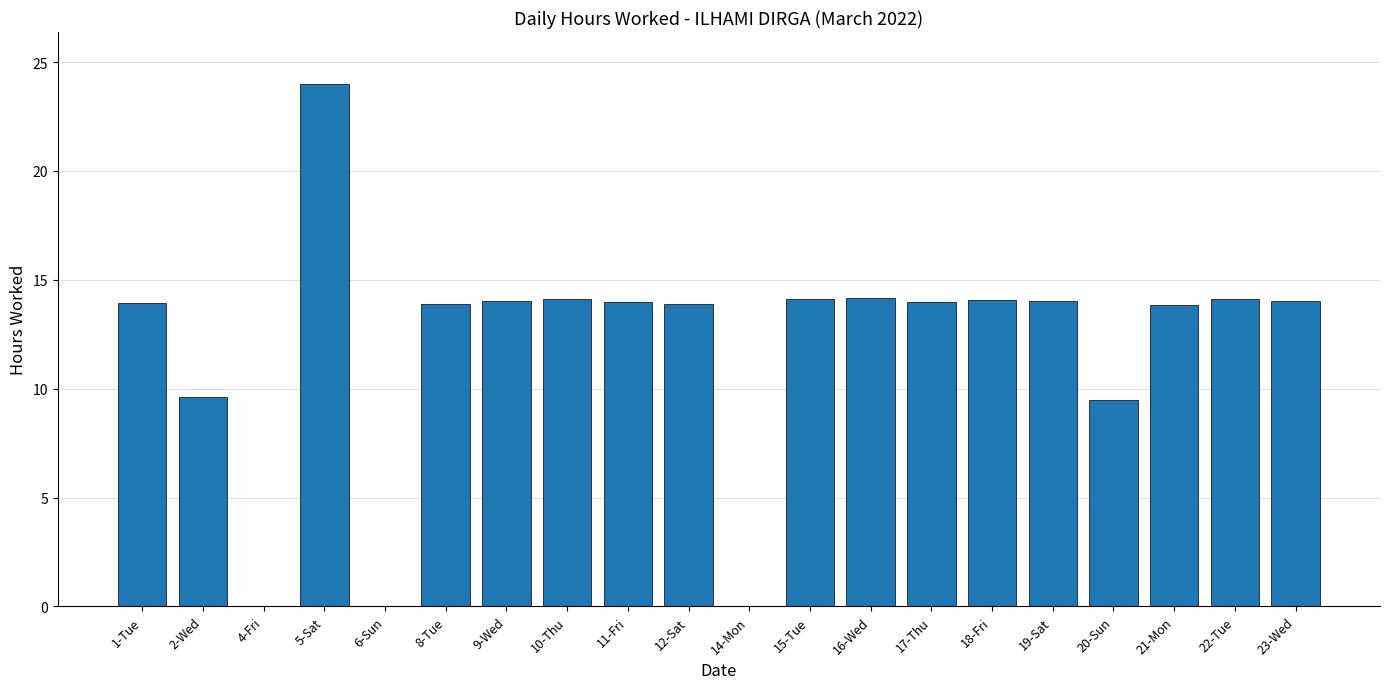

True or false: the data shows 0.0 at 6-Sun.

True